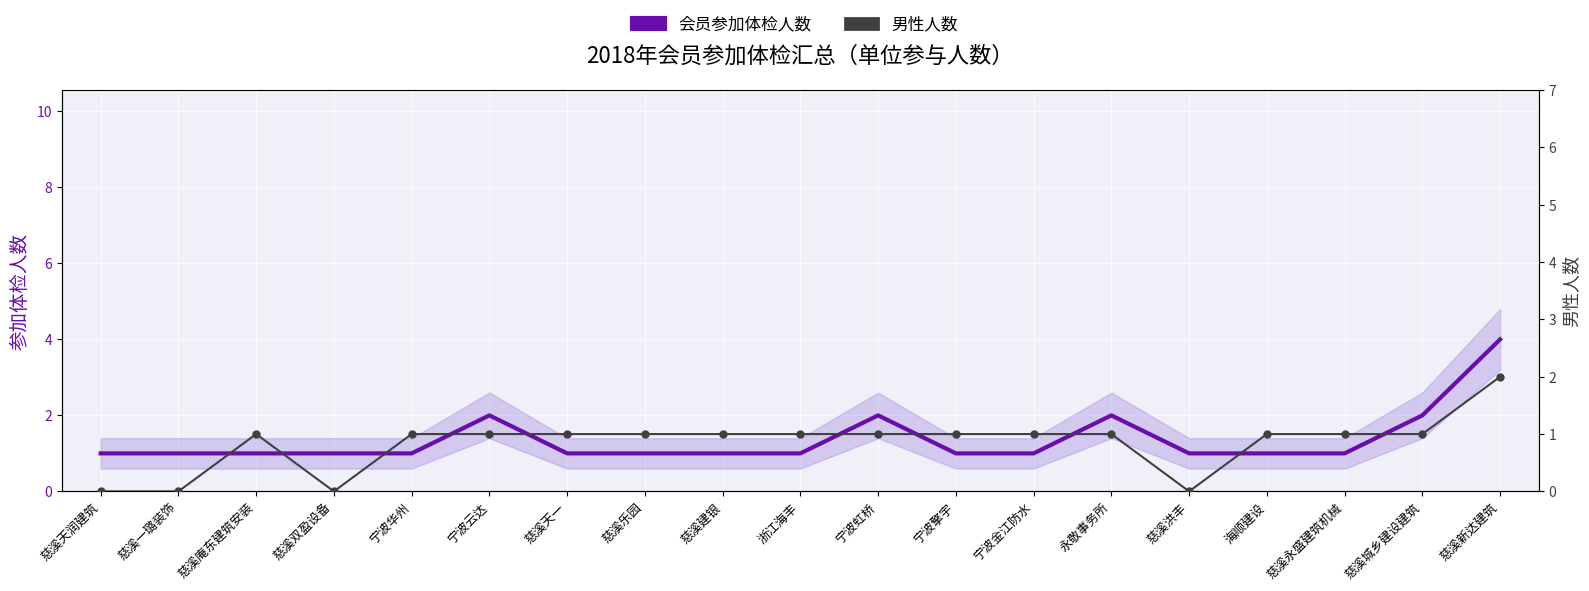

What is the label of the 9th point from the left?

慈溪建银